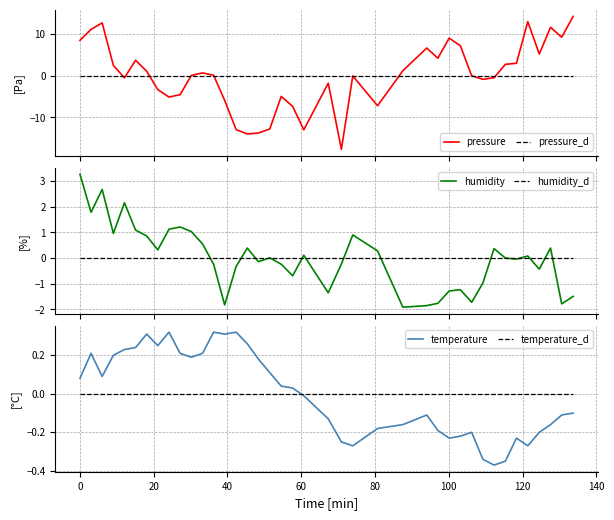

True or false: humidity and temperature cross at least once.

True